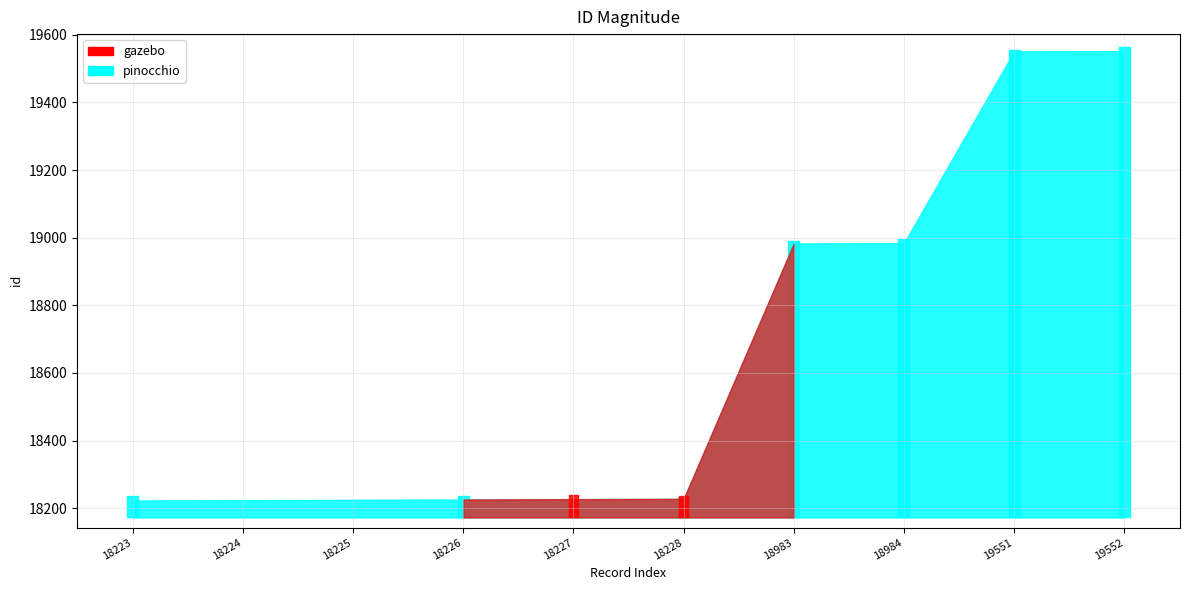

What is the difference between the second highest and minimum values?

1328